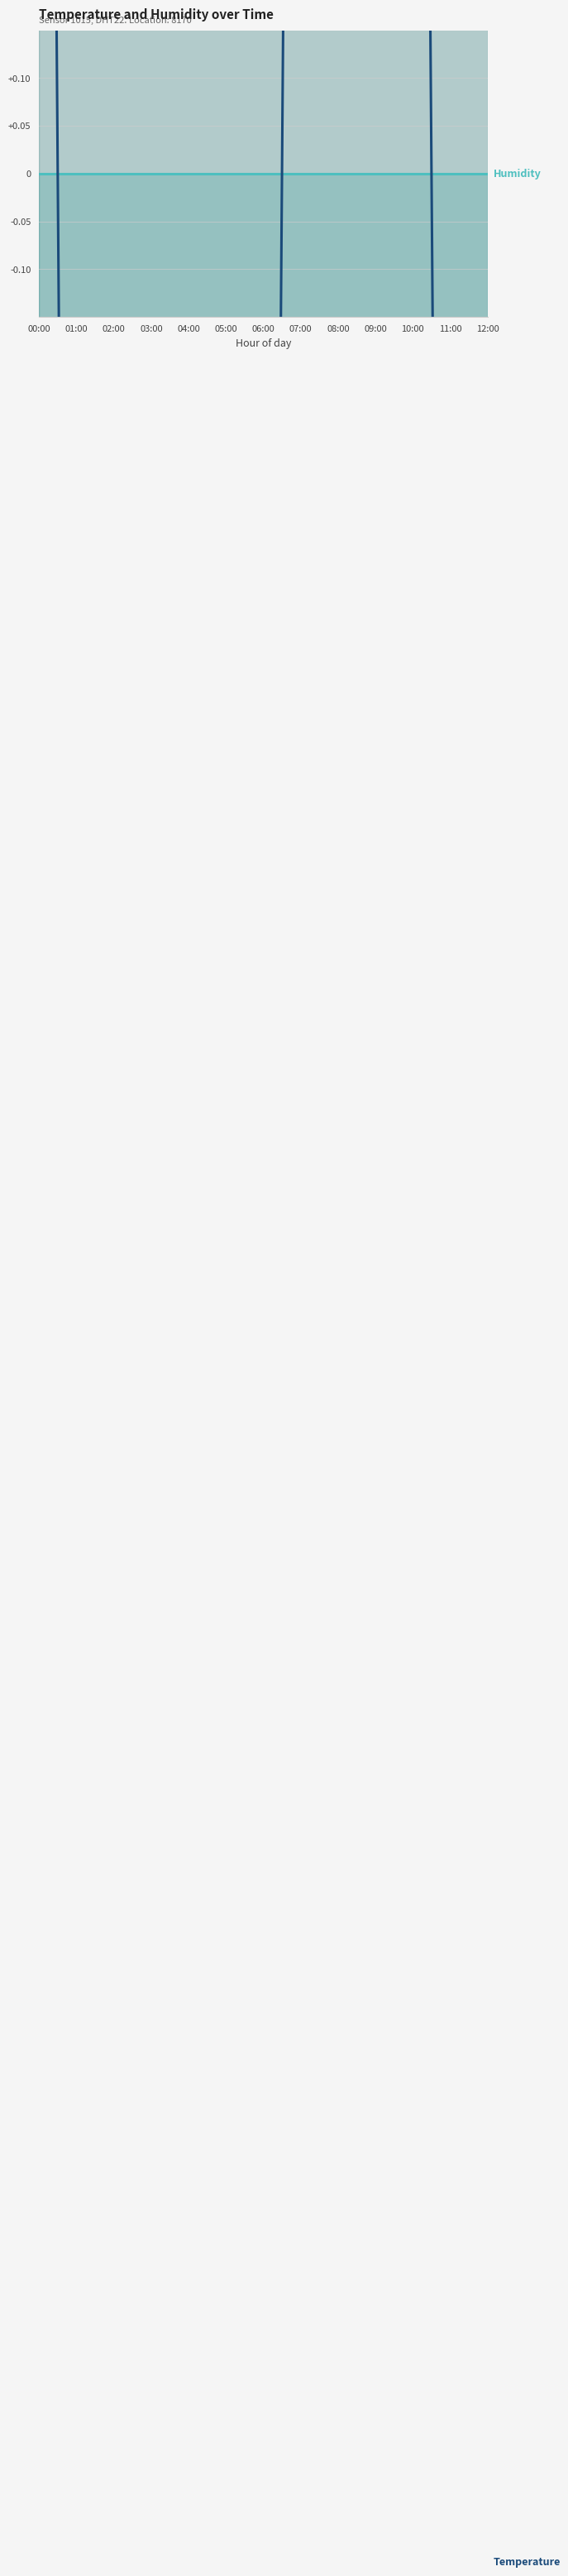

List the labels in order of Temperature value, smallest first.

01:00, 02:00, 03:00, 04:00, 05:00, 06:00, 11:00, 12:00, 00:00, 07:00, 08:00, 09:00, 10:00